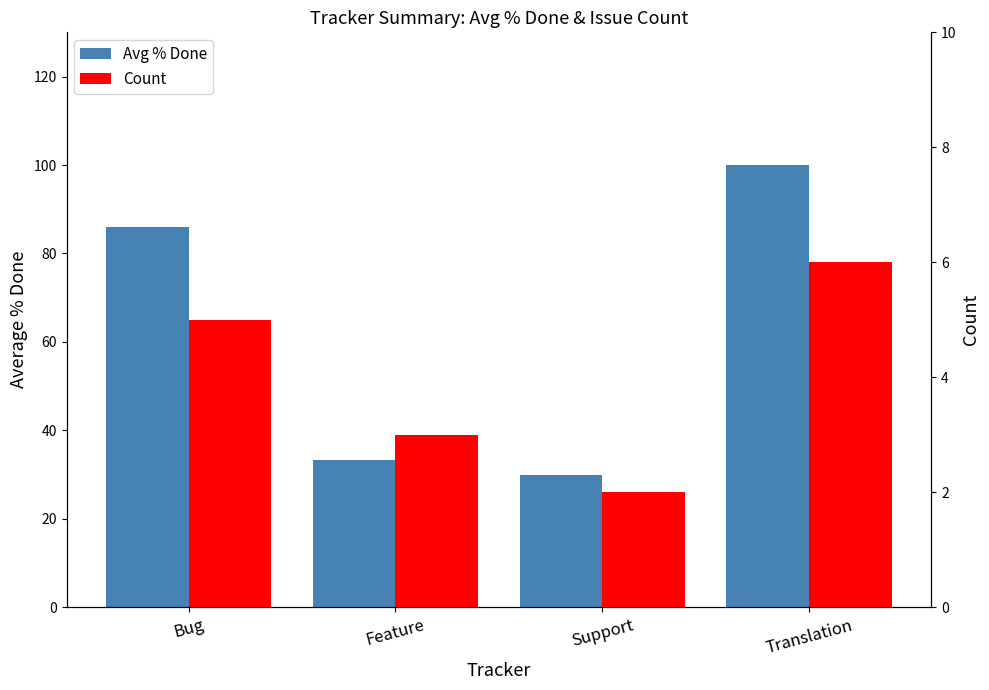

What is the label of the 4th bar from the right?

Bug